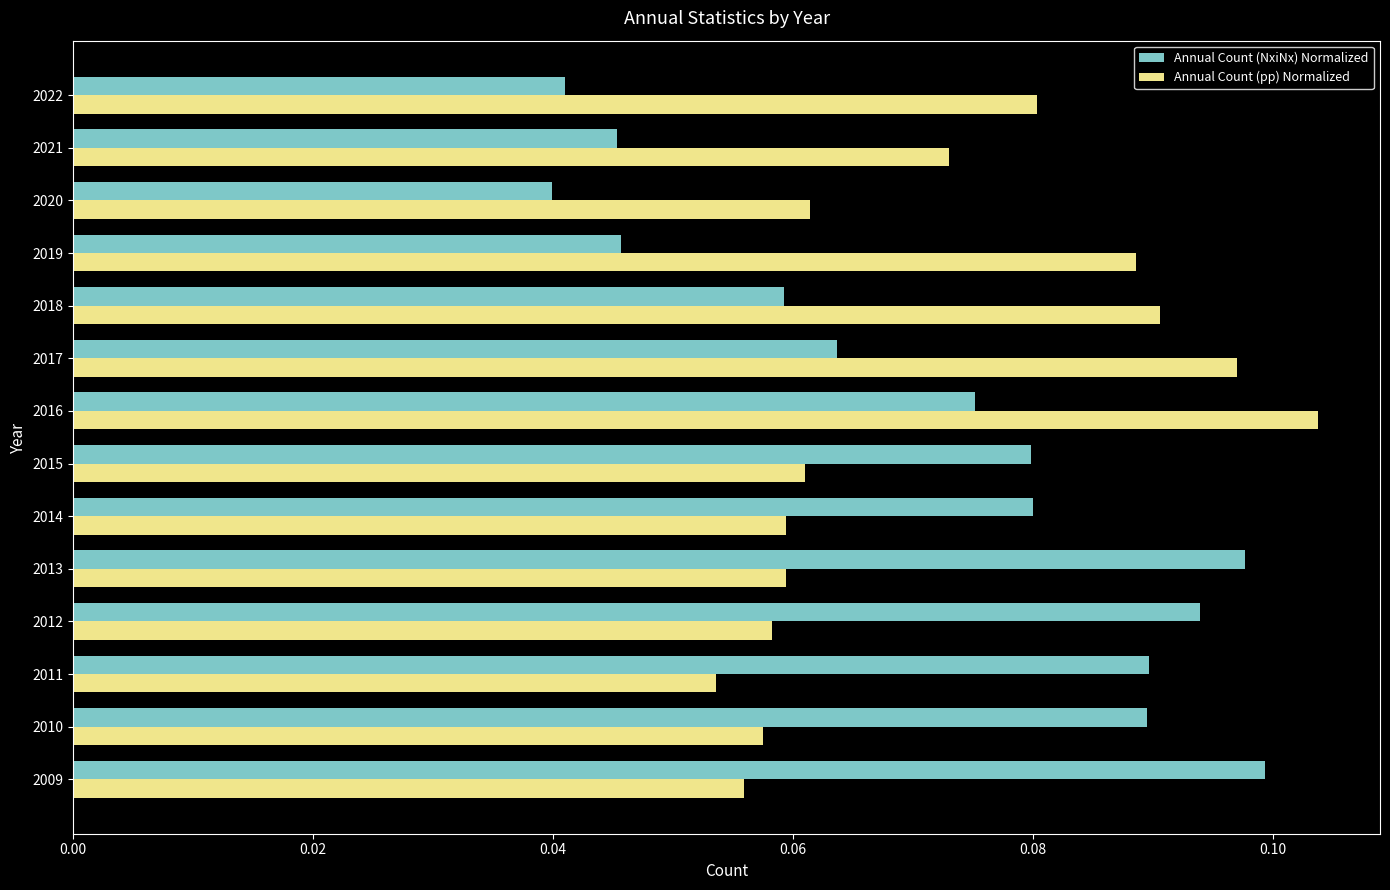

What are all the series names shown in the legend?

Annual Count (NxiNx) Normalized, Annual Count (pp) Normalized